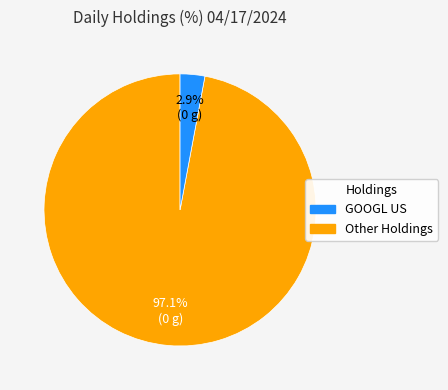

Does any single category account for the majority?

Yes